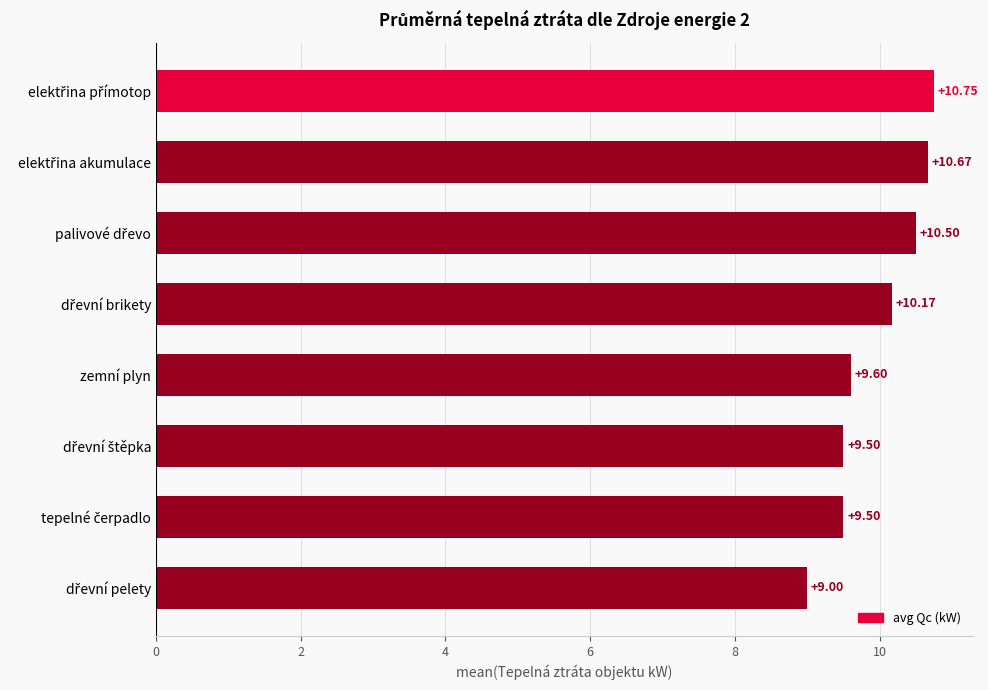

What is the difference between the second highest and minimum values?

1.7